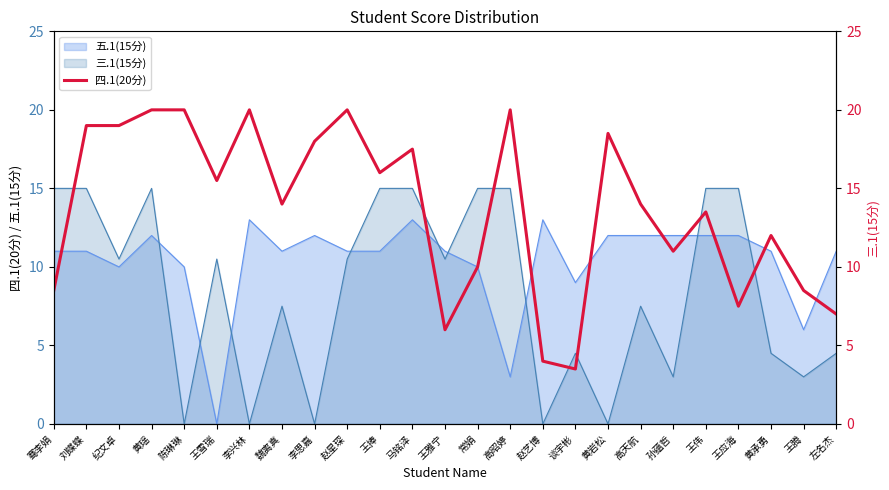

How many points are higher than both their immediate neighbors (excluding endpoints)?

7